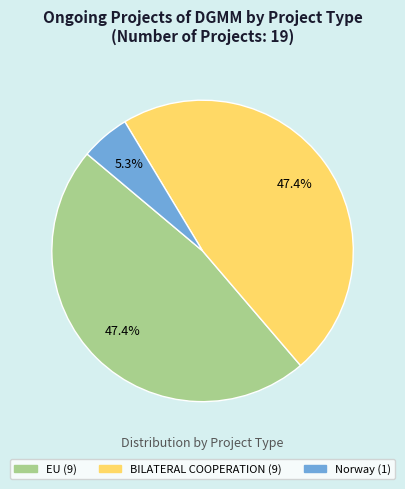

What percentage is the EU slice, to the nearest percent?

47%